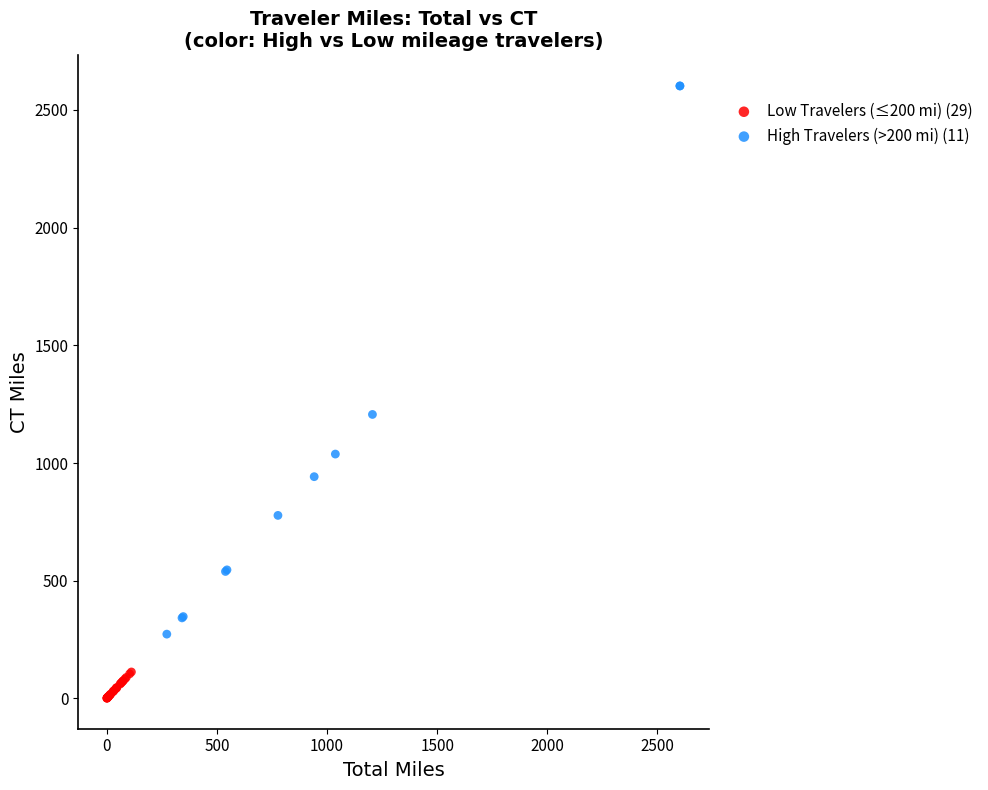

Which series has the largest Y range (max minus min)?

High Travelers (>200 mi) (11)